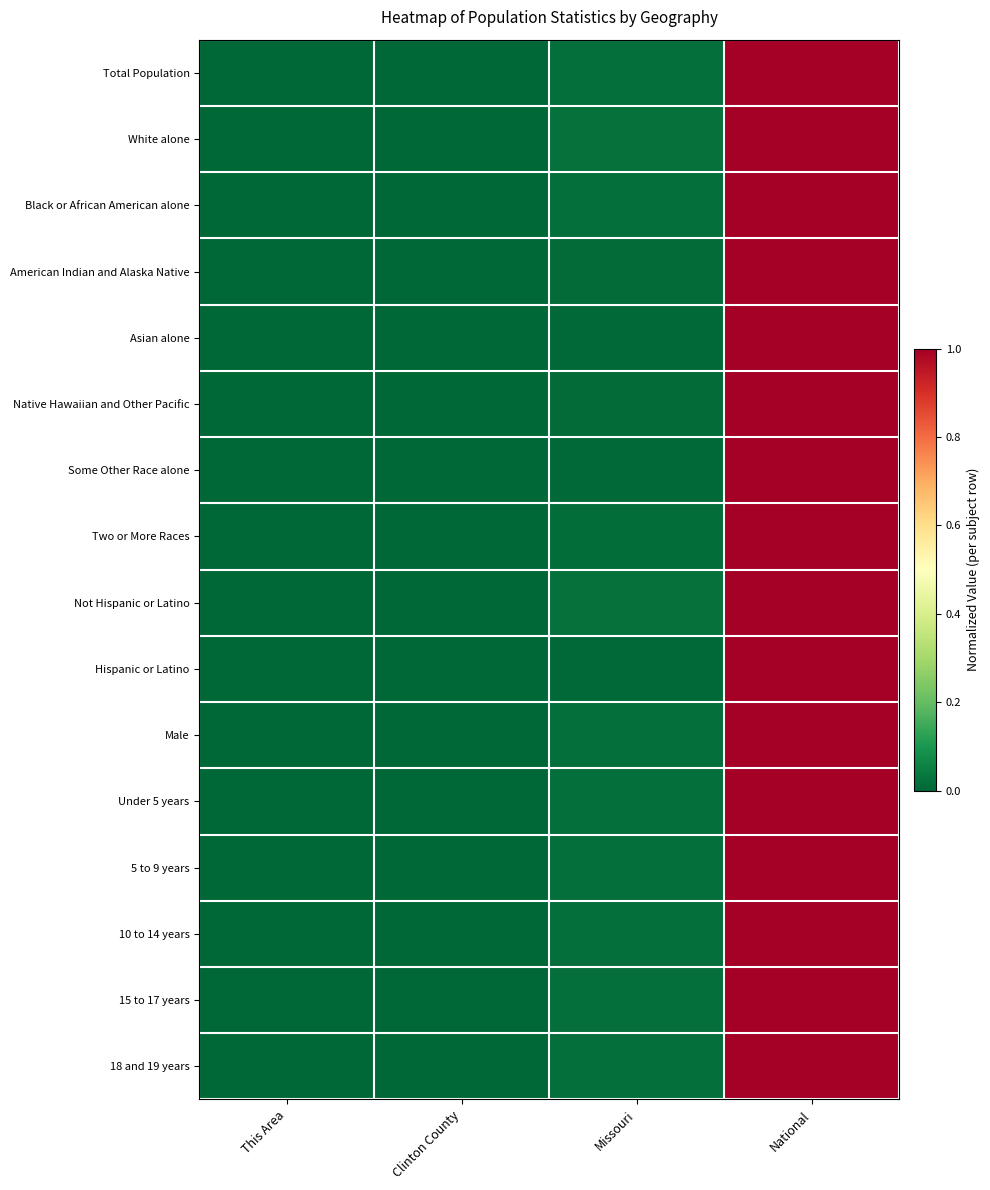

Which series changed the most between Clinton County and Missouri?

Not Hispanic or Latino